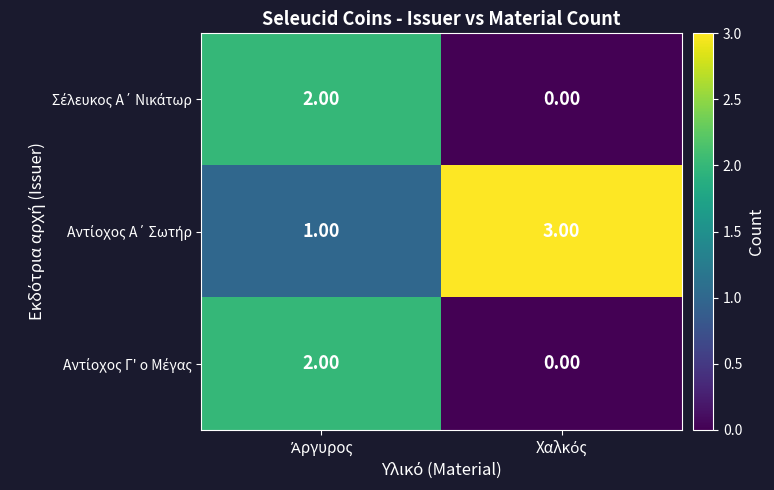

How many data points does each series have?

2